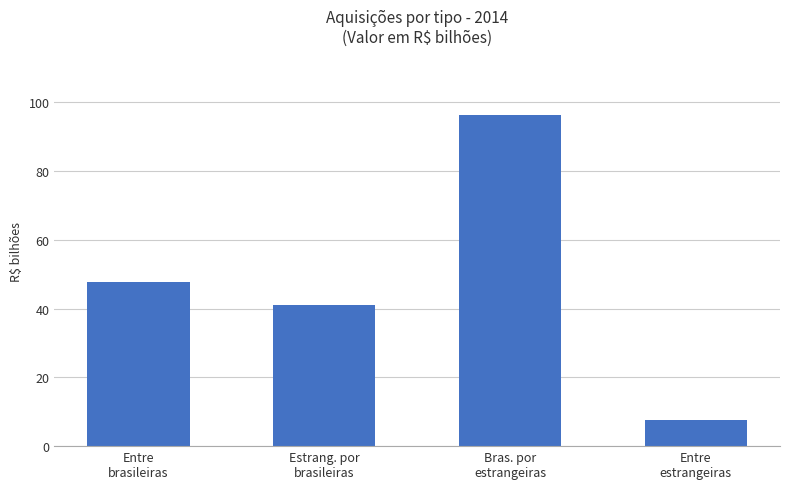

What is the sum of all values?

192.7